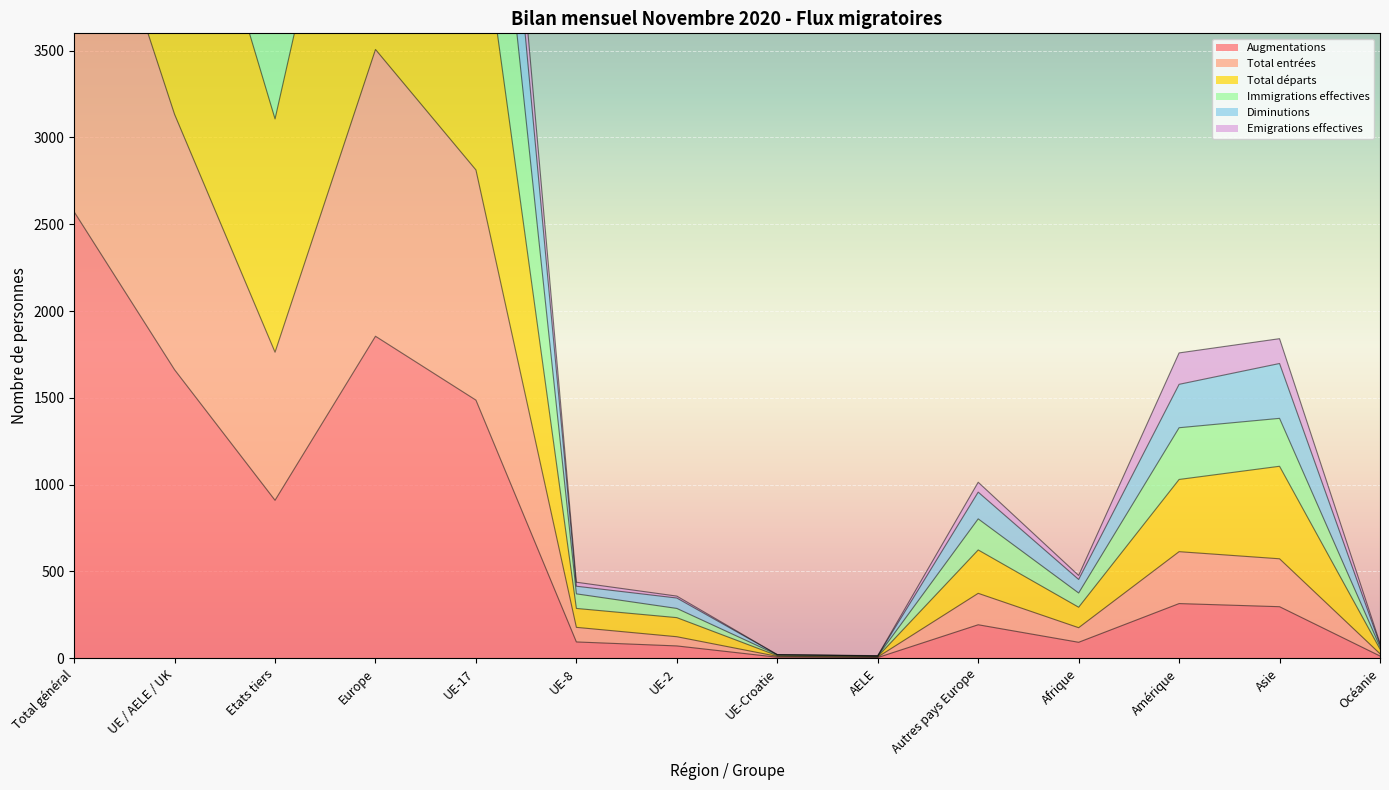

Where is the first local minimum for Total entrées?

Etats tiers